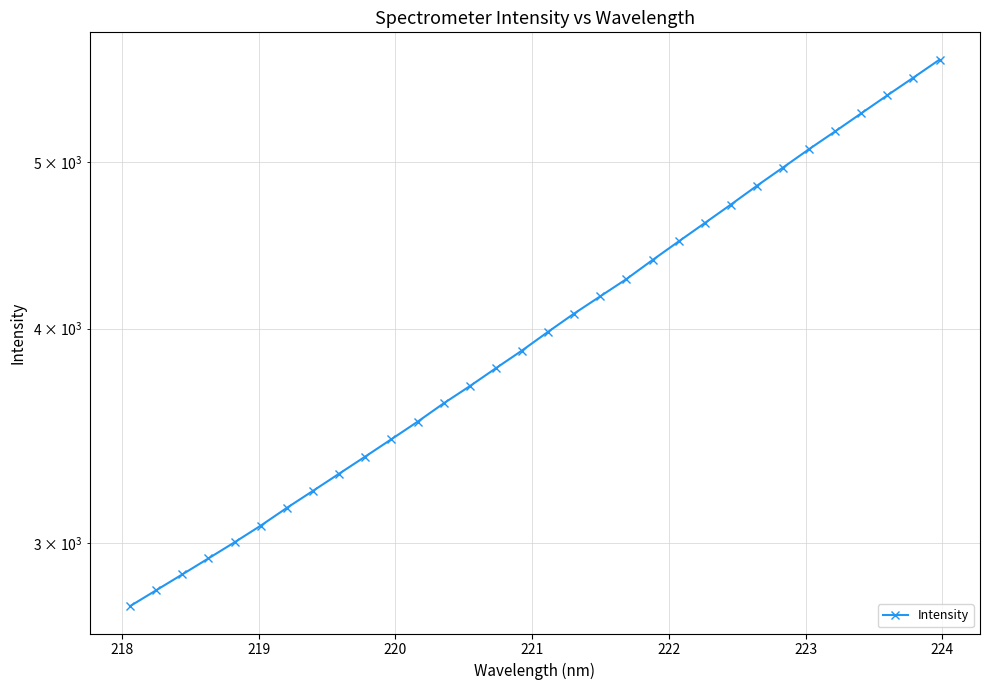

What is the sum of all values?

129434.4